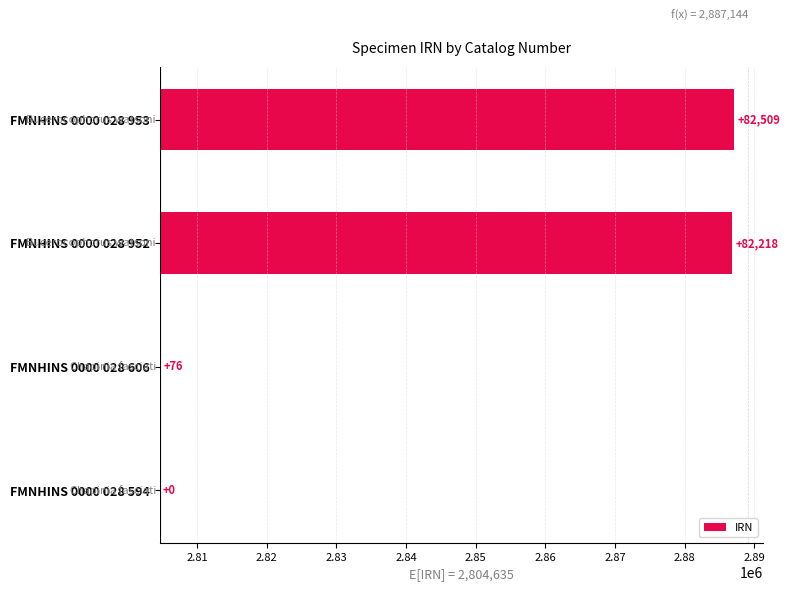

What is the maximum value shown in the chart?

82509